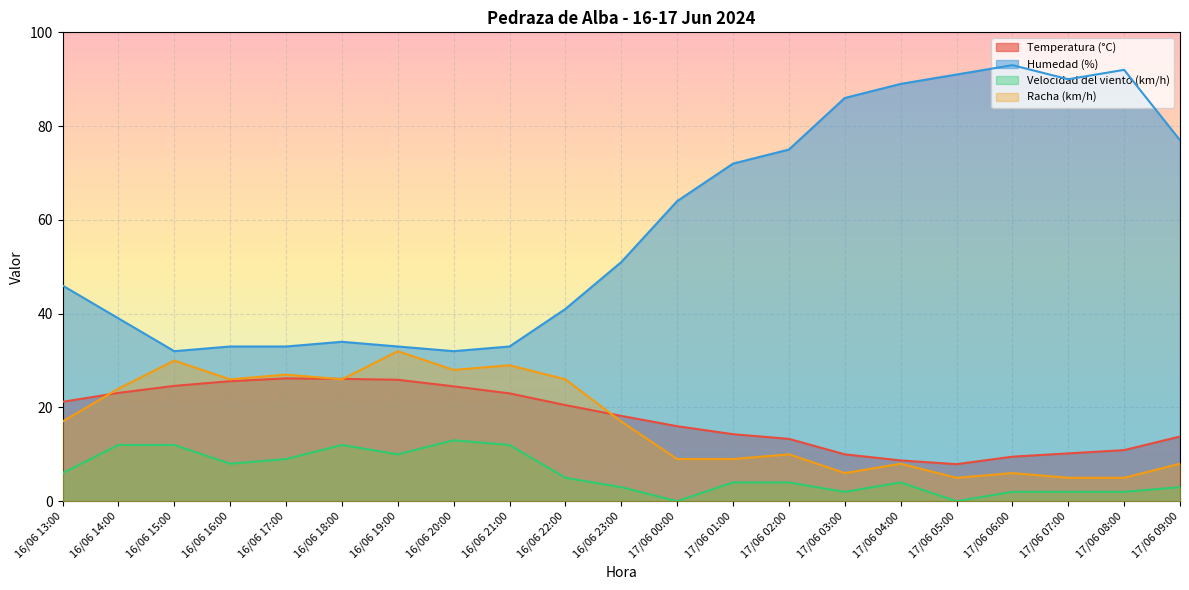

True or false: Humedad (%) and Temperatura (°C) intersect in this chart.

False